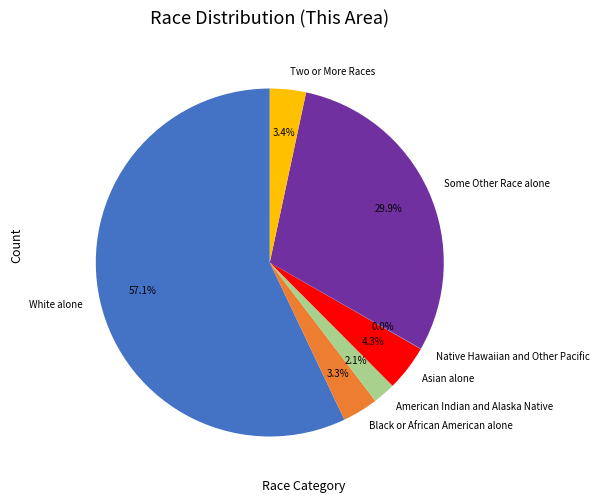

What is the largest slice in the pie chart?

White alone